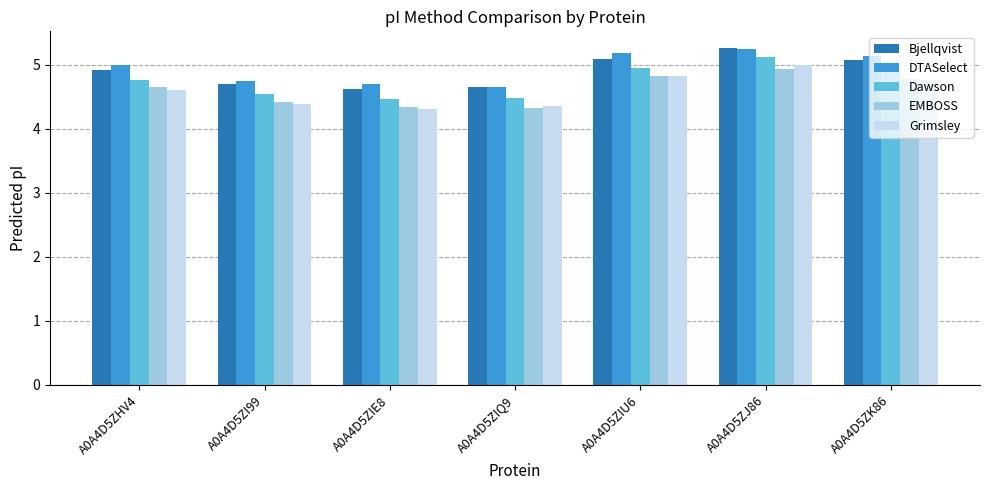

What is the spread (max minus min) of values at A0A4D5ZHV4?

0.4